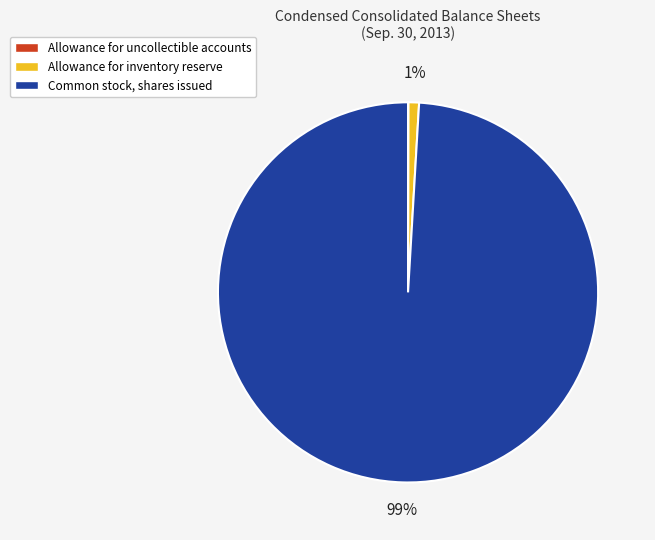

To the nearest percent, what is the difference between the largest and smallest slice percentages?

99%